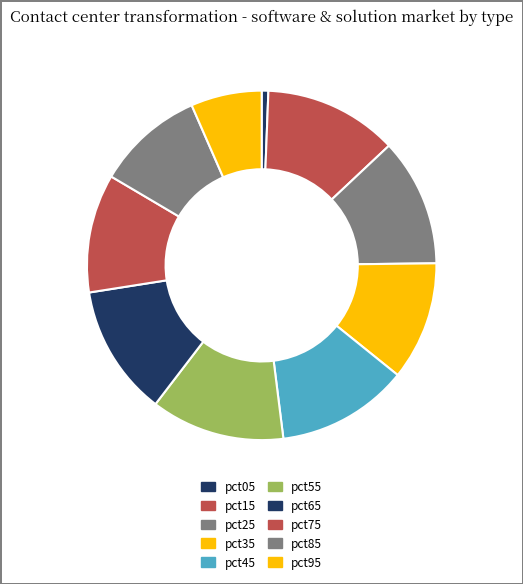

Count the number of slices in the pie.

10